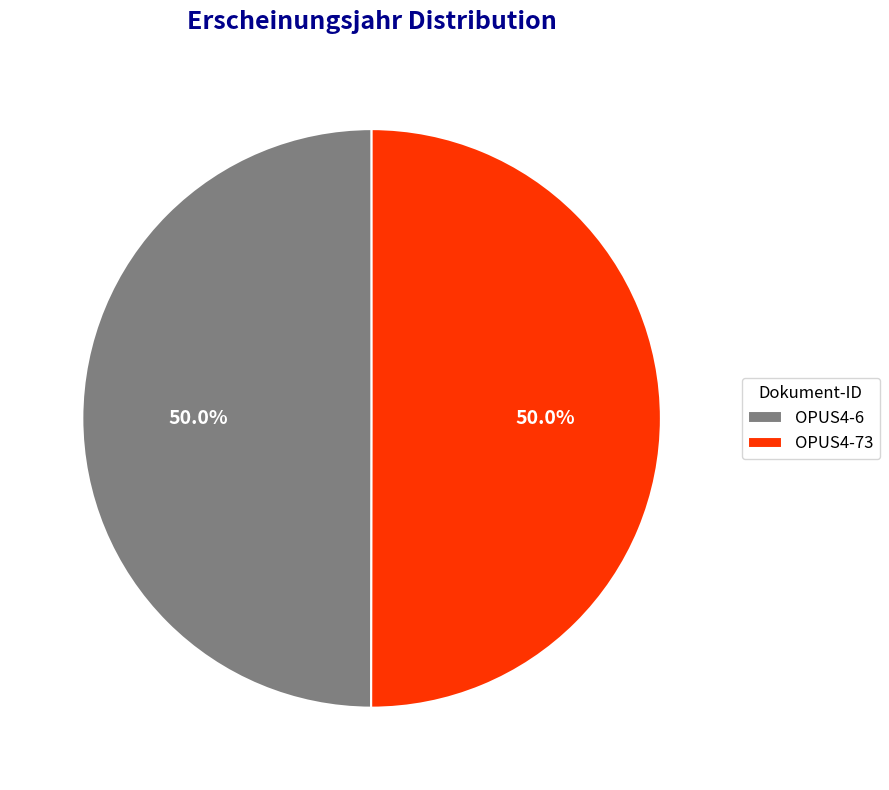

Count the number of slices in the pie.

2